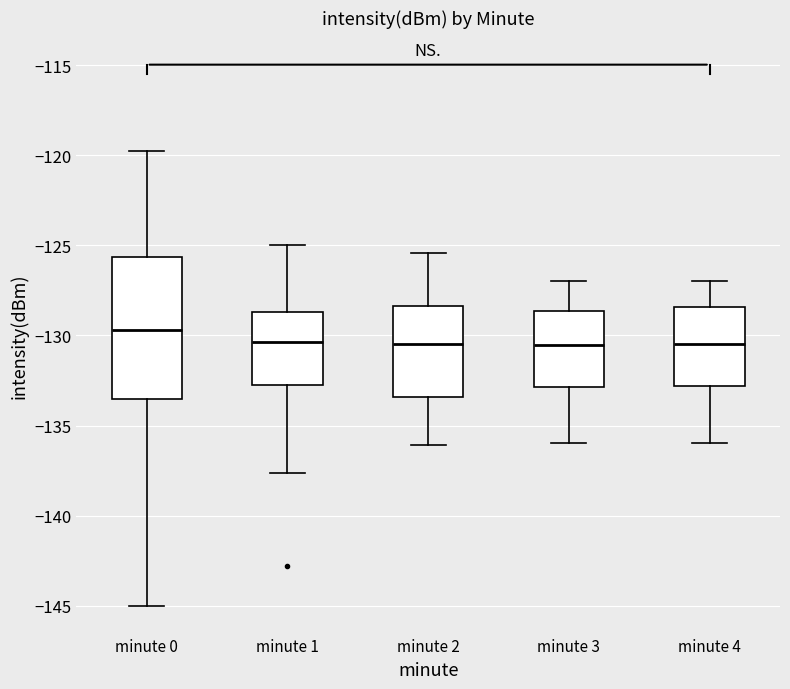

Reading left to right, transcribe this box plot: for each box, give where its median line is, the range the box spans, and where its two whiskers end, as read against the y-axis. The values are not printed on the chart, so give them approximately, as read against the axis.

minute 0: median -129.5, box -133.5 to -125.5, whiskers -145.0 to -120.0
minute 1: median -130.5, box -133.0 to -128.5, whiskers -137.5 to -125.0
minute 2: median -130.5, box -133.5 to -128.5, whiskers -136.0 to -125.5
minute 3: median -130.5, box -133.0 to -128.5, whiskers -136.0 to -127.0
minute 4: median -130.5, box -133.0 to -128.5, whiskers -136.0 to -127.0